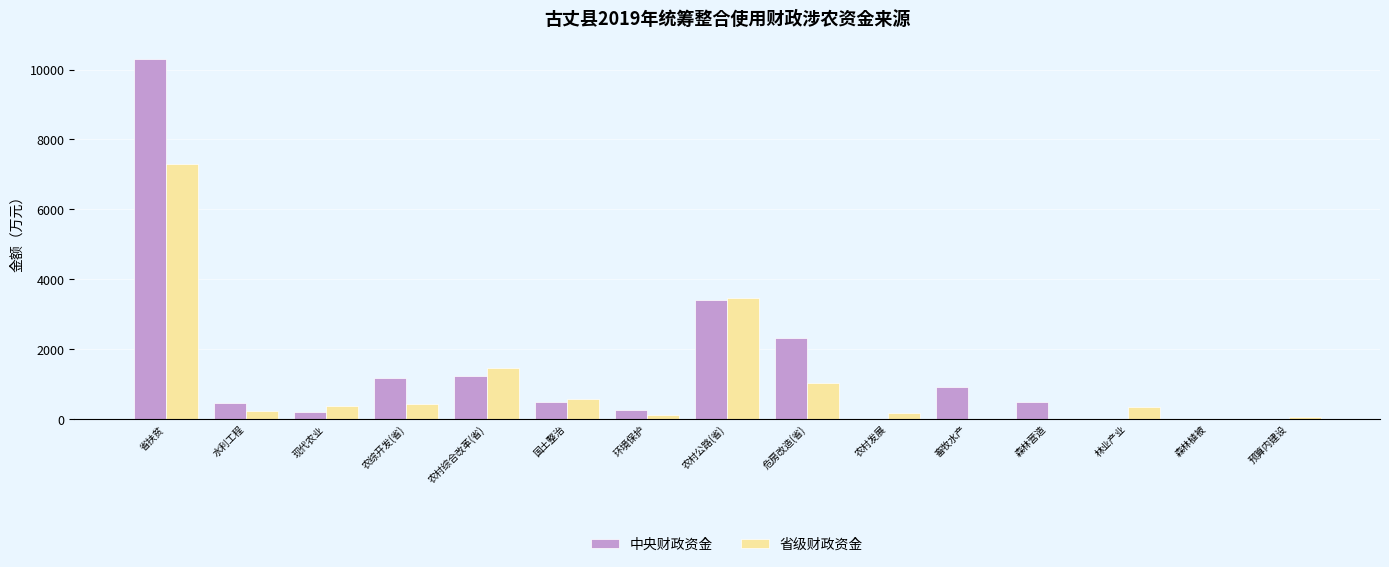

At which label is 省级财政资金 closest to 3655?

农村公路(省)